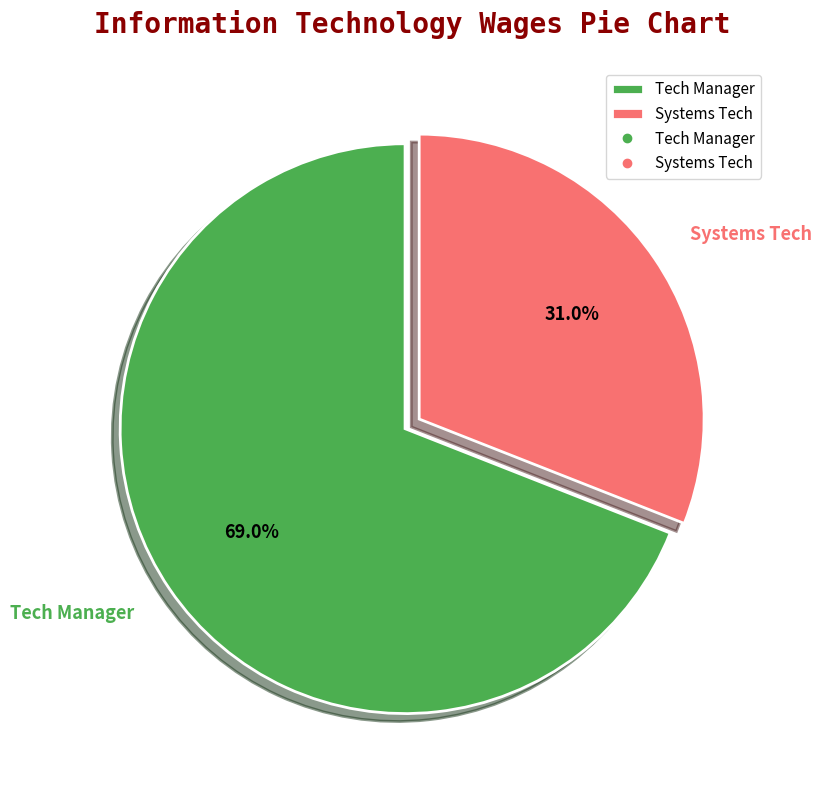

Which category accounts for the majority?

Tech Manager